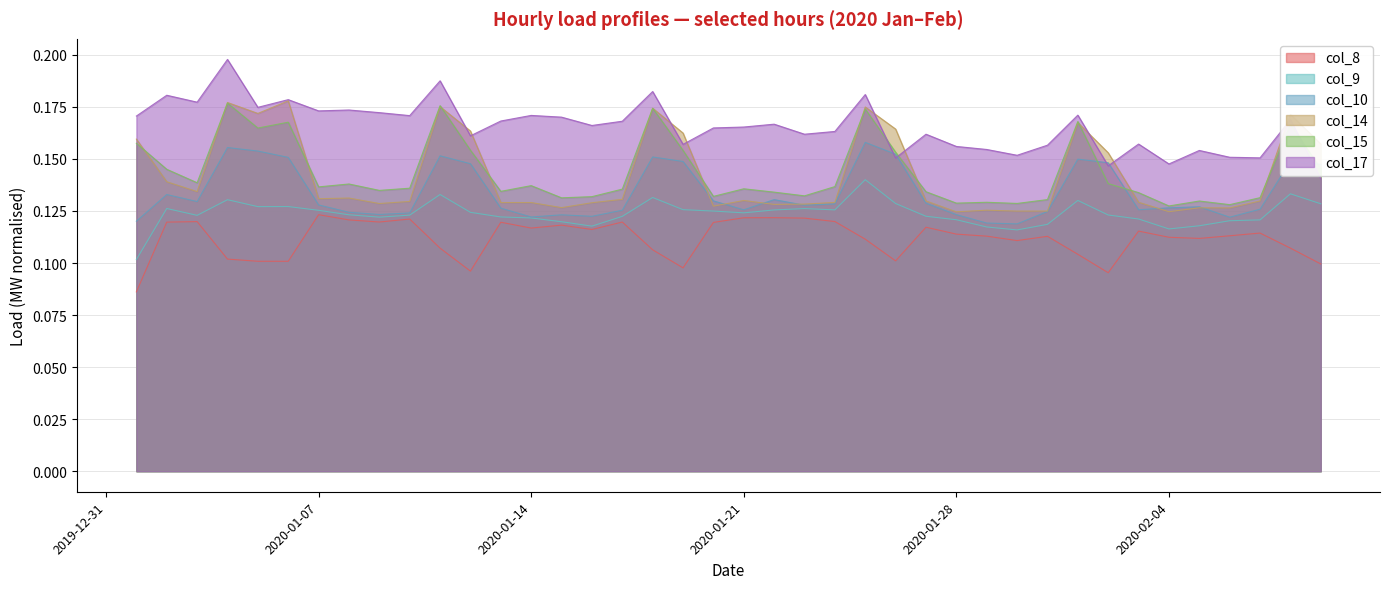

What position from the left is 2020-01-09?

9